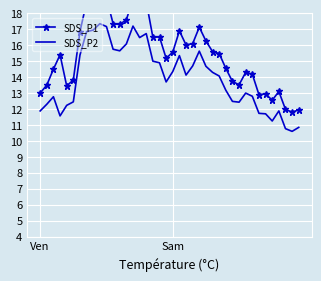

What is the maximum value for SDS_P2?

17.4